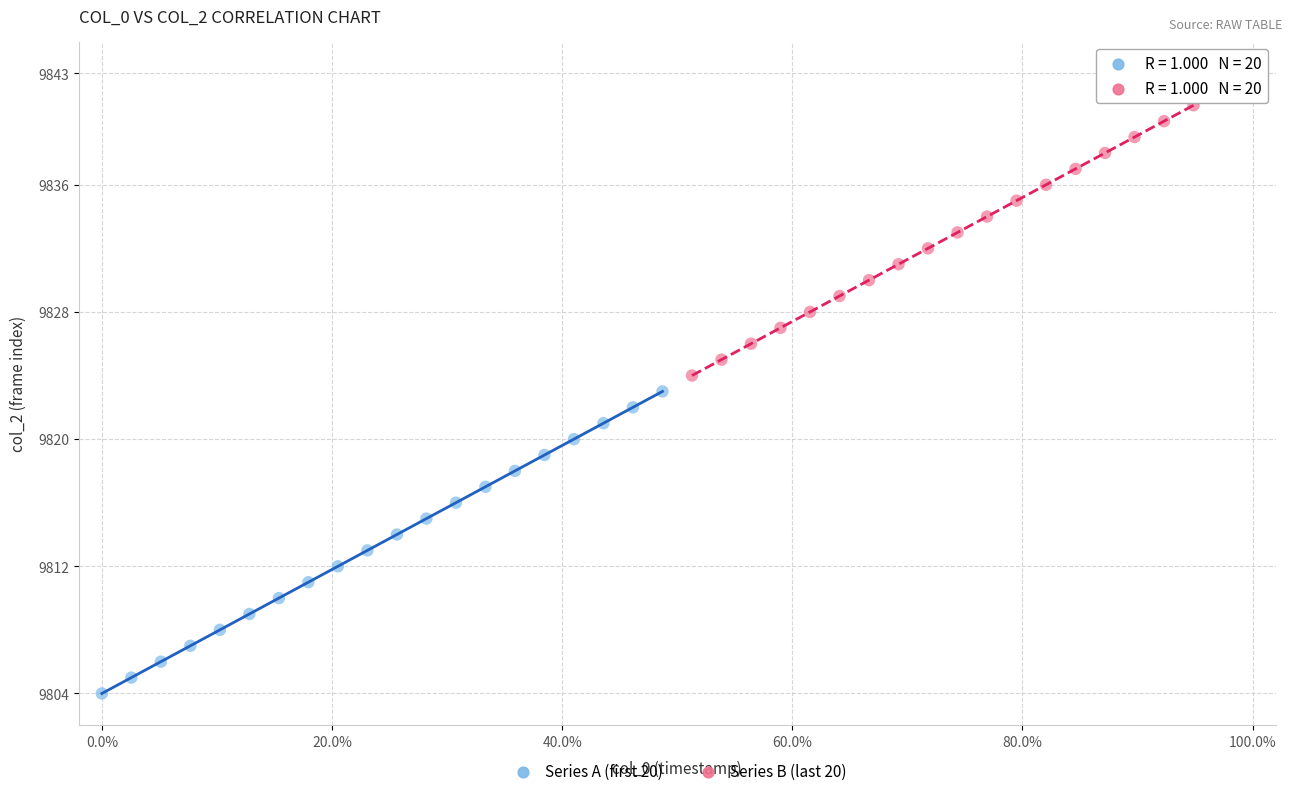

Which series contains the highest Y value?

Series B (last 20)